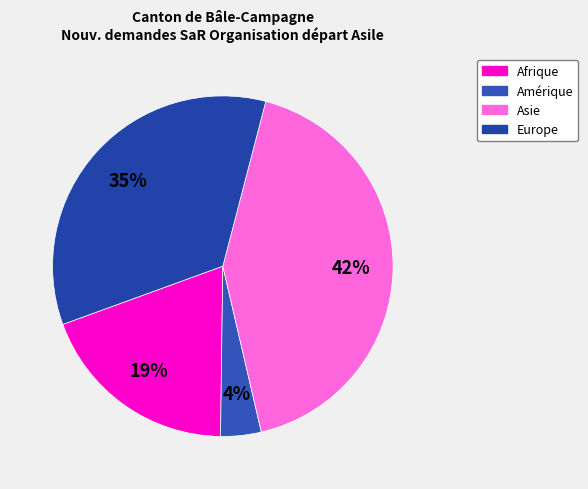

How many segments does this pie chart have?

4